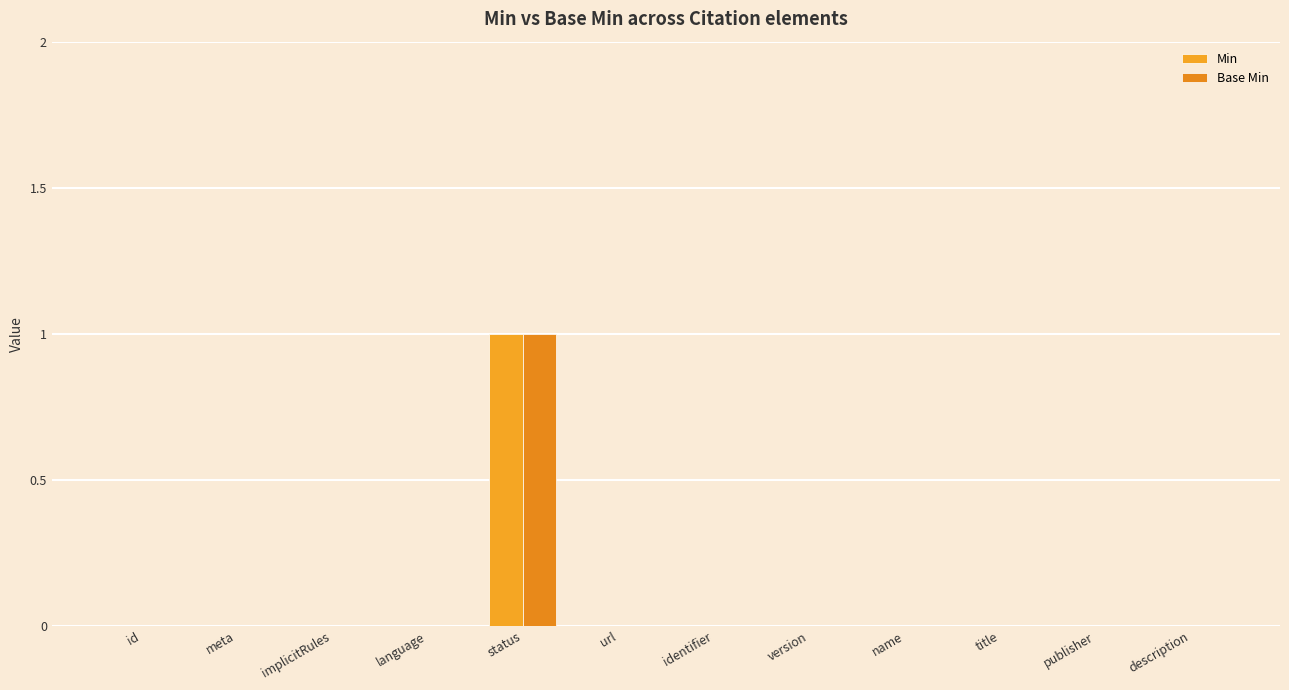

Count the number of categories in the chart.

12